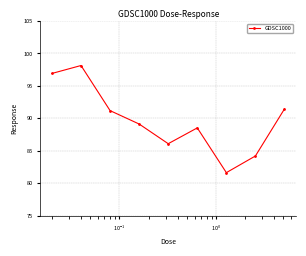

How many points are higher than both their immediate neighbors (excluding endpoints)?

2